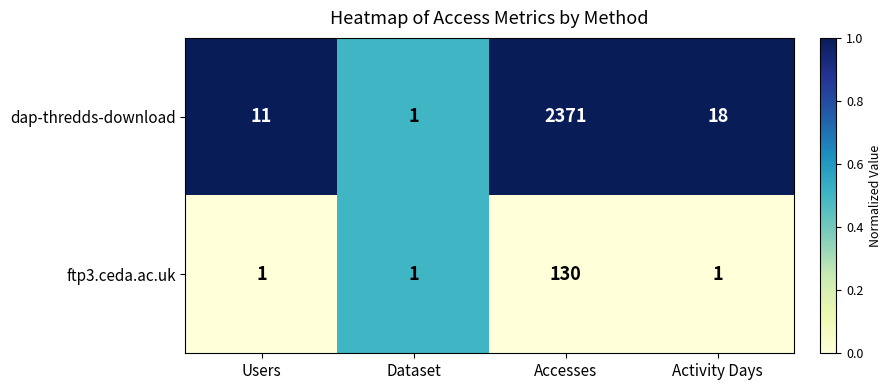

How many categories are shown in the chart?

4